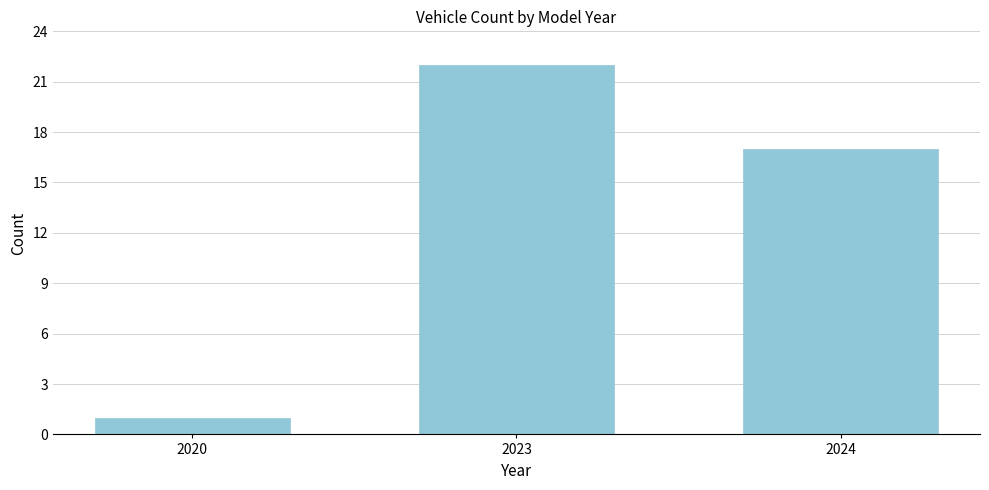

Reading left to right, transcribe all the data shown in this chart.

1	22	17